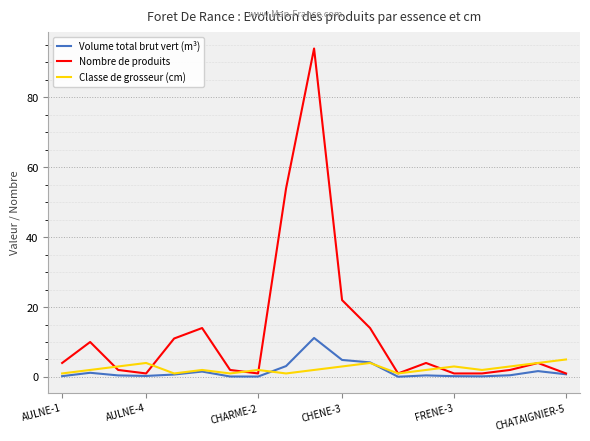

Which series has the largest total across all categories?

Nombre de produits